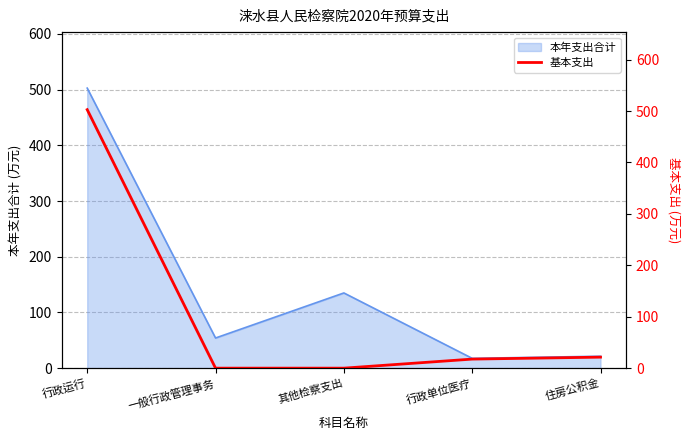

Rank the categories by value from highest to lowest.

行政运行, 住房公积金, 行政单位医疗, 一般行政管理事务, 其他检察支出